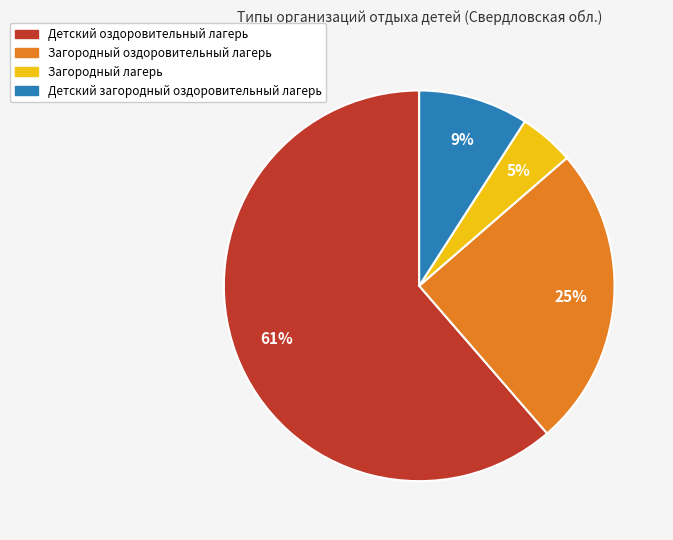

Between Детский загородный оздоровительный лагерь and Детский оздоровительный лагерь, which is larger?

Детский оздоровительный лагерь